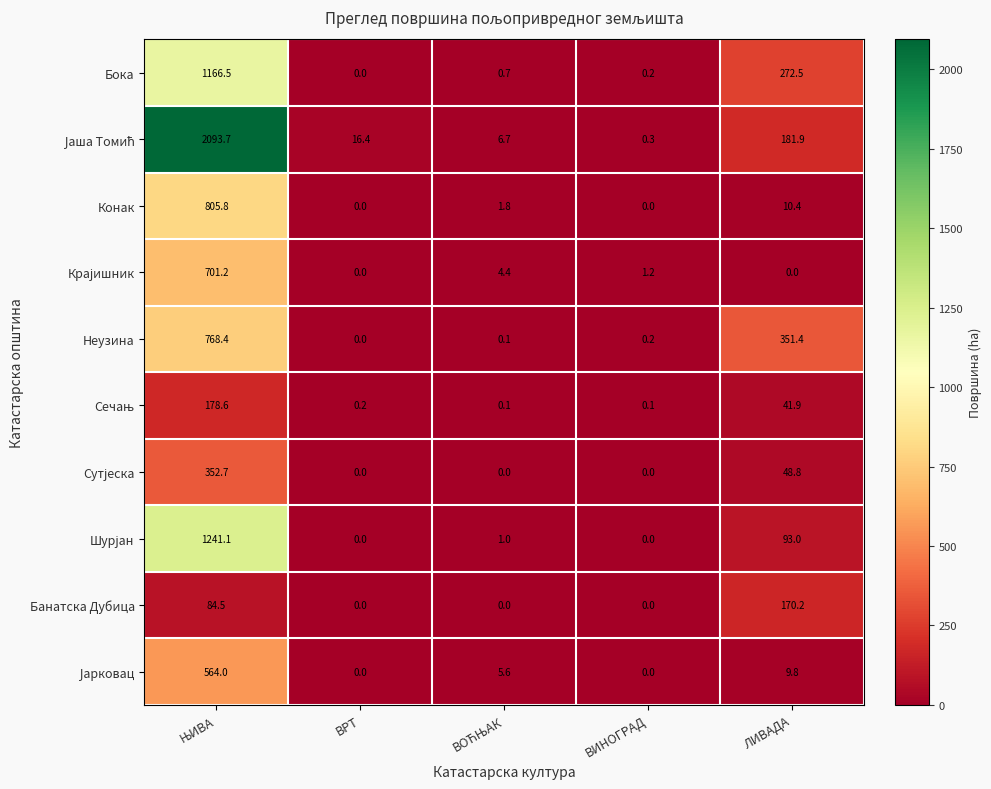

Count the number of data series in this chart.

10